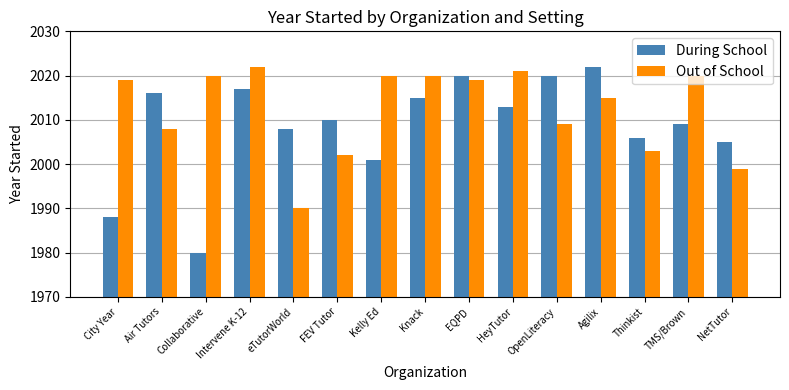

The During School series shows 2013 at HeyTutor. True or false?

True